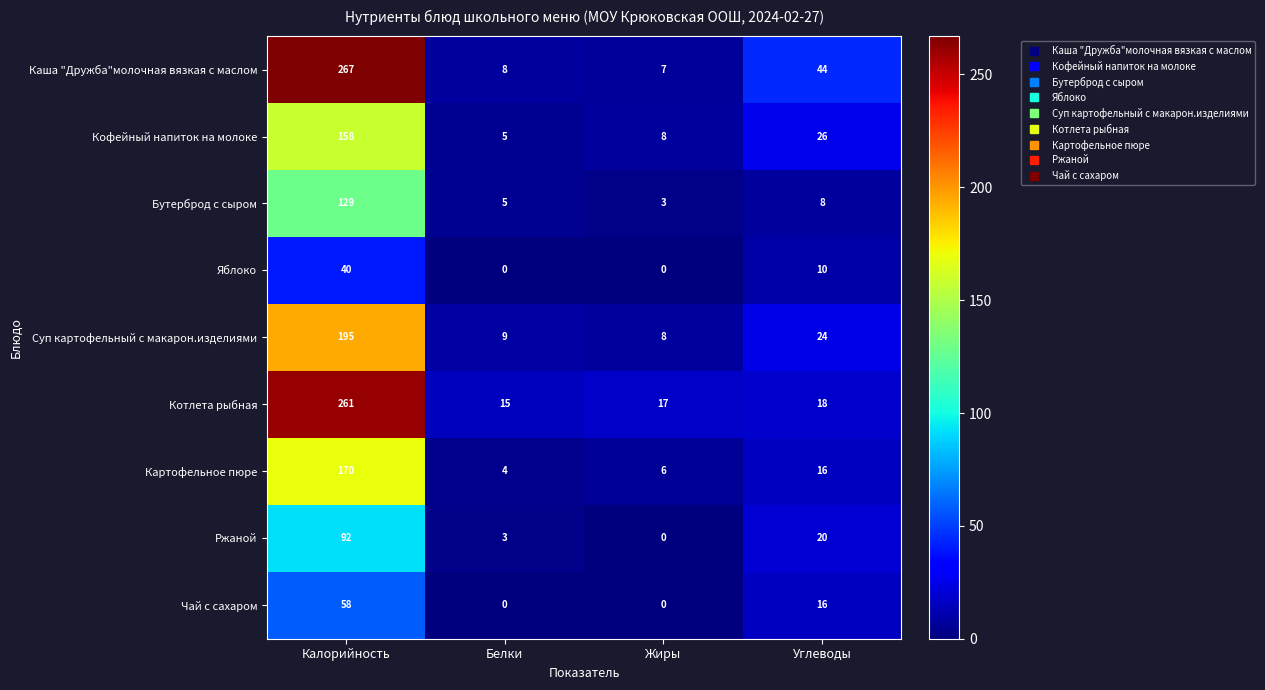

Rank the series by their maximum value, from highest to lowest.

Каша "Дружба"молочная вязкая с маслом, Котлета рыбная, Суп картофельный с макарон.изделиями, Картофельное пюре, Кофейный напиток на молоке, Бутерброд с сыром, Ржаной, Чай с сахаром, Яблоко